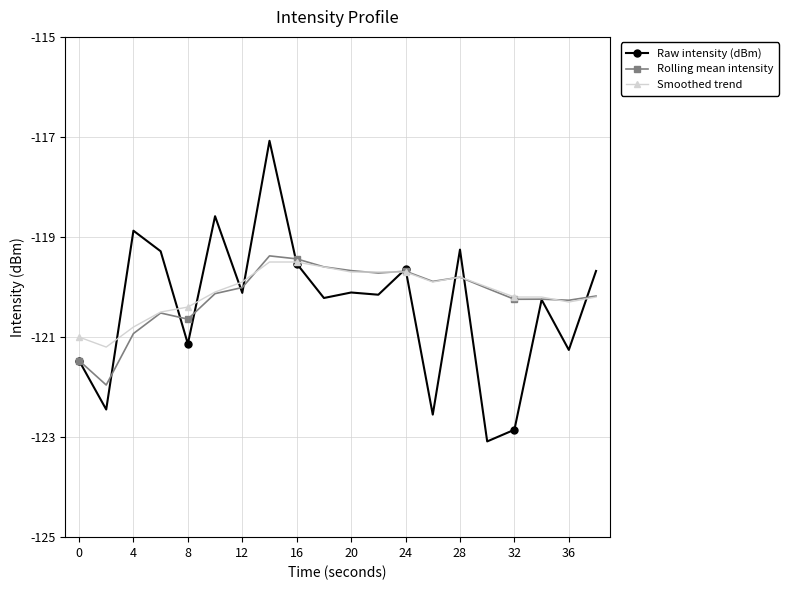

True or false: Rolling mean intensity has more than 1 interior local peaks.

True